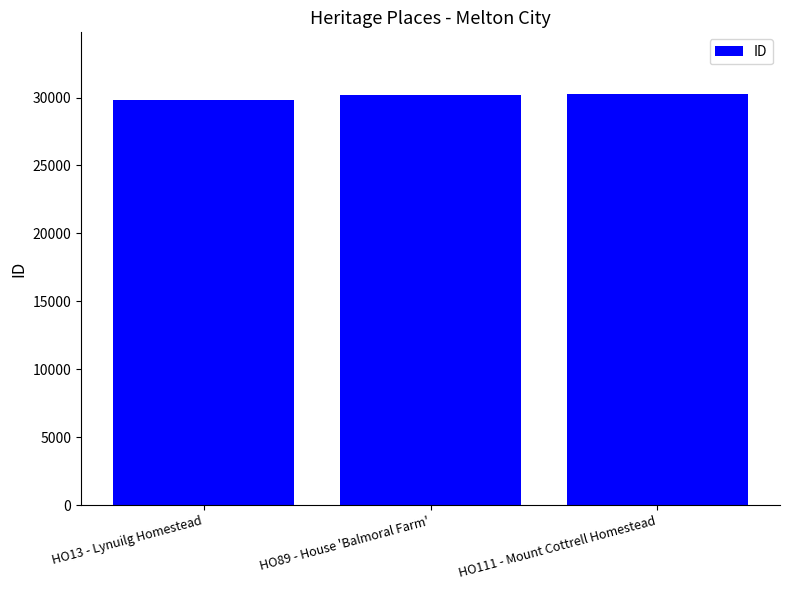

What is the value of the 2nd bar from the left?

30200